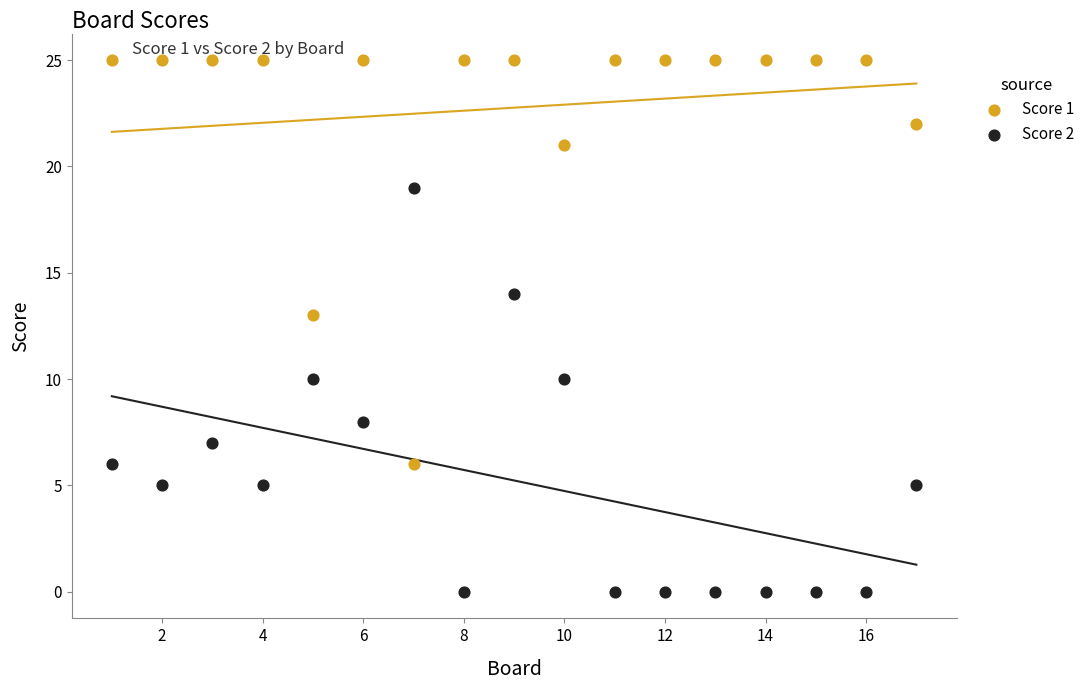

Across all series, what Y value is closest to 12?

13